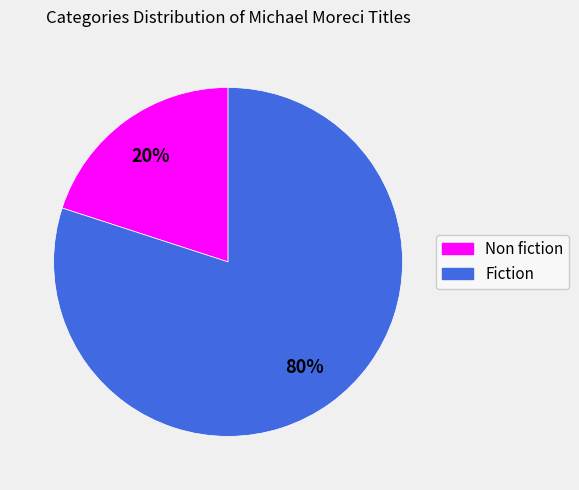

To the nearest percent, what percentage of the pie is Fiction?

80%